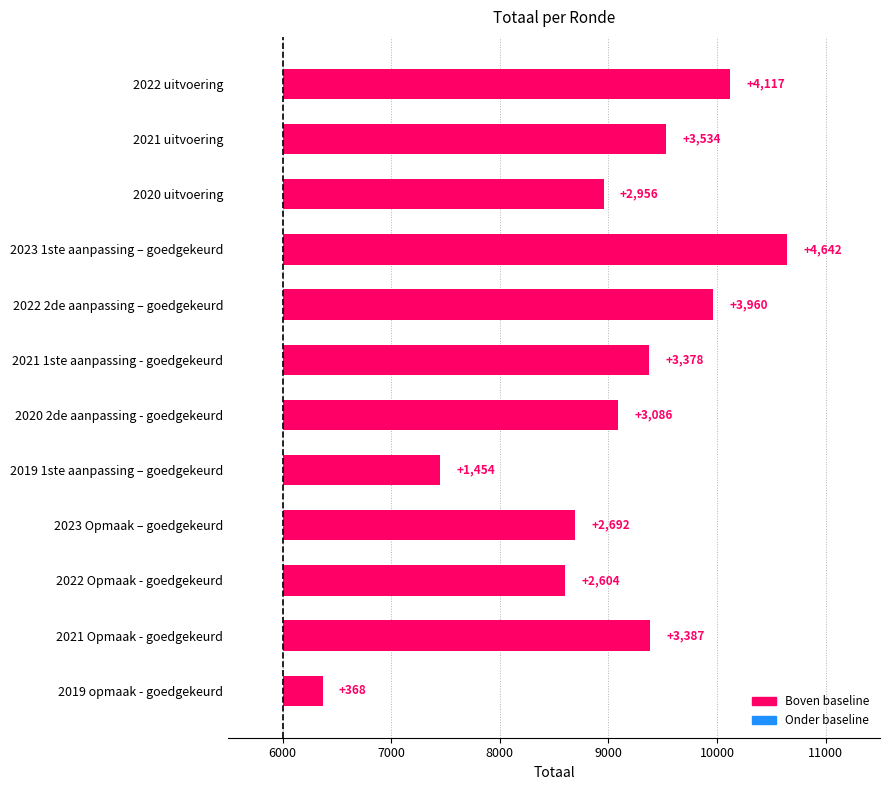

The value at 2021 Opmaak - goedgekeurd is 4622. True or false?

False